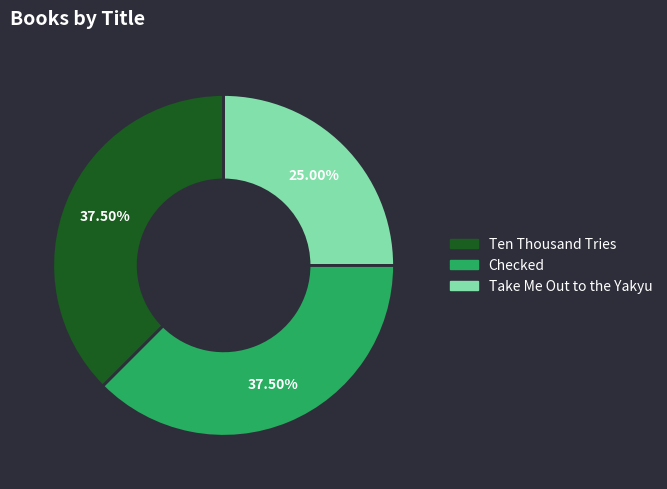

Which category has the smallest portion of the pie?

Take Me Out to the Yakyu